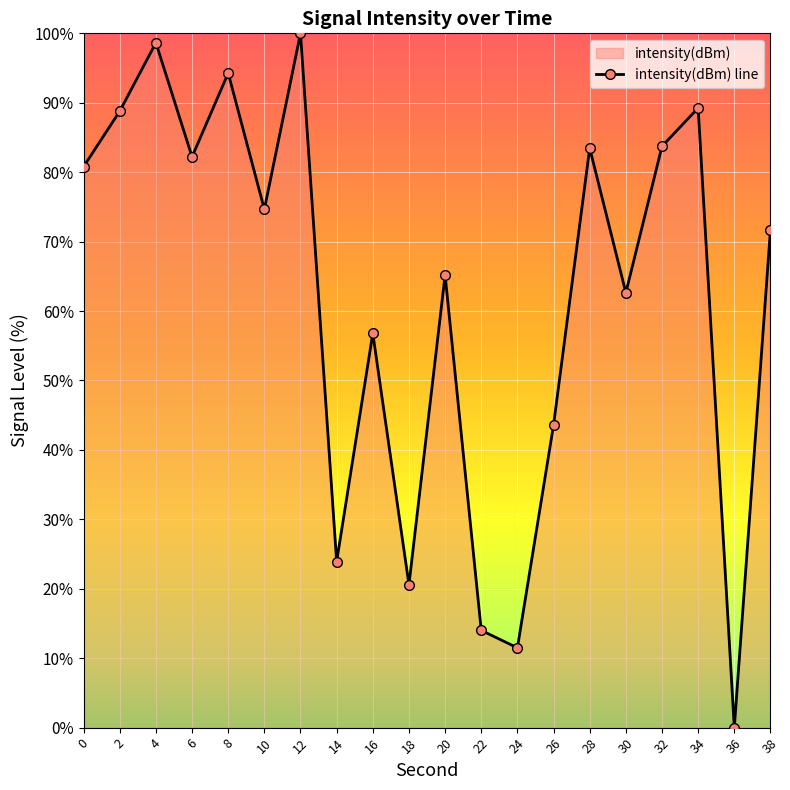

How many lines are shown in the chart?

1